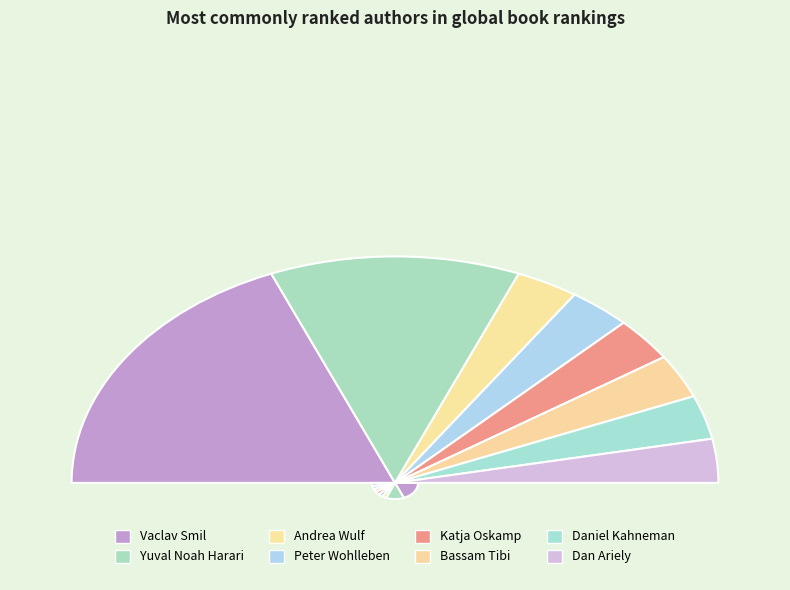

Is there any slice that represents more than half of the pie?

No